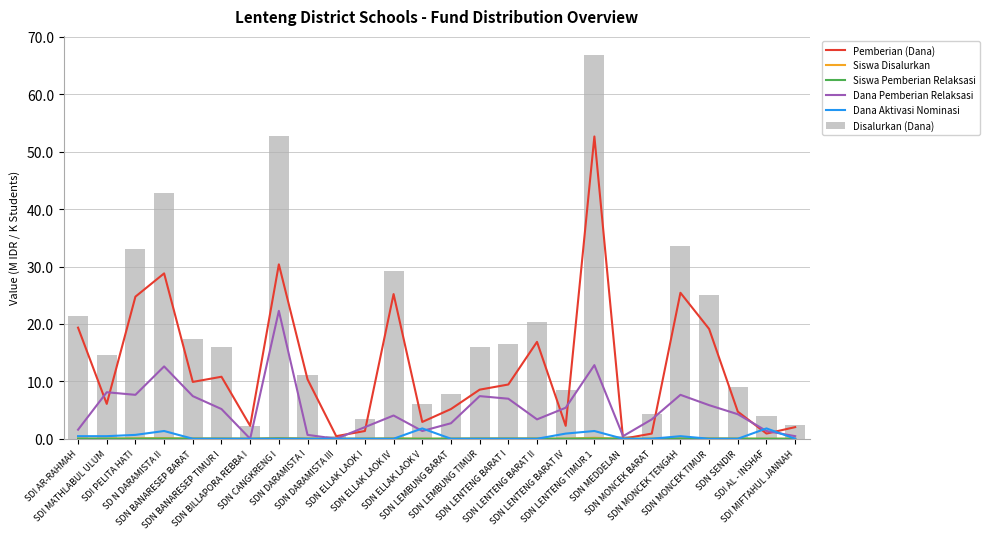

Rank the series by their maximum value, from highest to lowest.

Disalurkan (Dana), Pemberian (Dana), Dana Pemberian Relaksasi, Dana Aktivasi Nominasi, Siswa Disalurkan, Siswa Pemberian Relaksasi